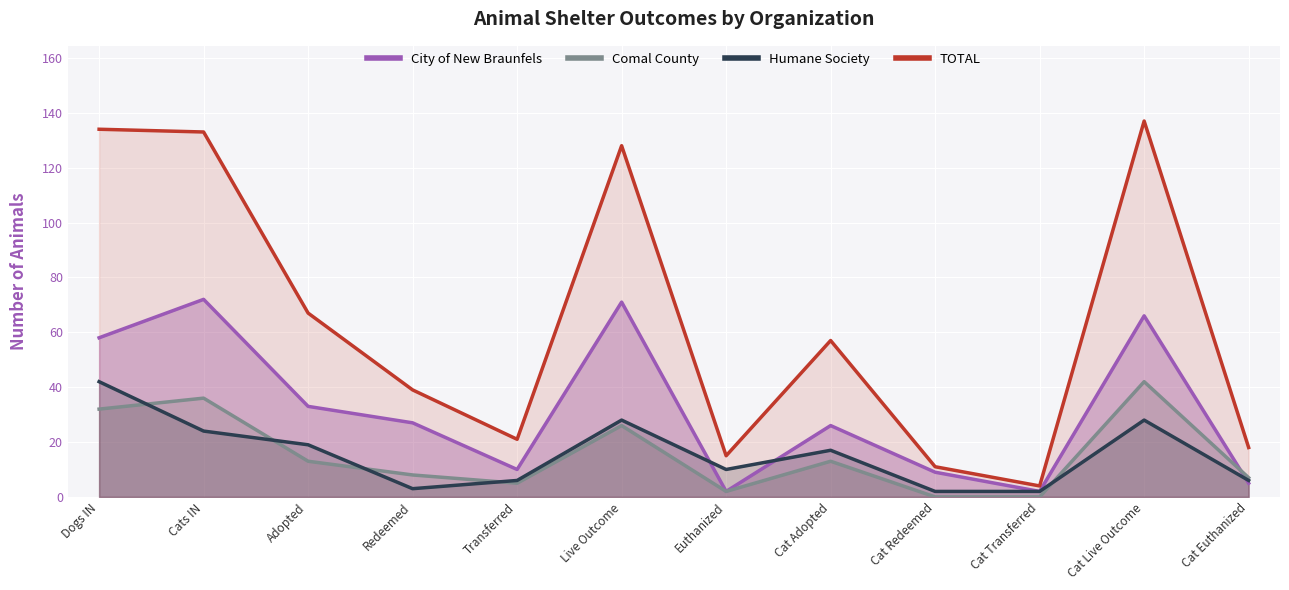

What are all the series names shown in the legend?

City of New Braunfels, Comal County, Humane Society, TOTAL